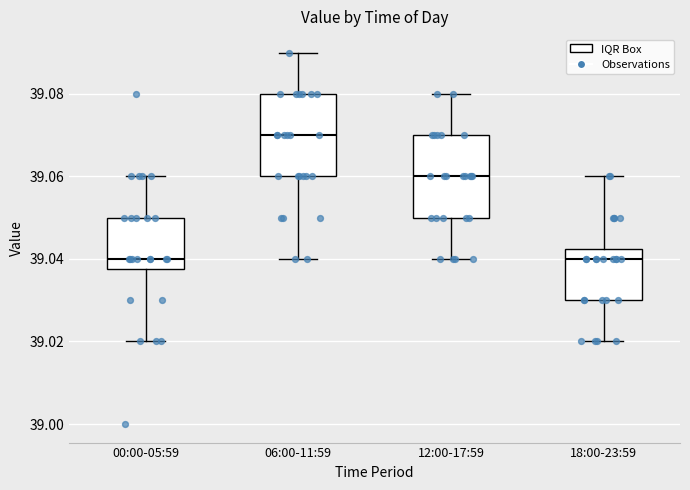

Reading left to right, transcribe this box plot: for each box, give where its median line is, the range the box spans, and where its two whiskers end, as read against the y-axis. The values are not printed on the chart, so give them approximately, as read against the axis.

00:00-05:59: median 39.040, box 39.038 to 39.050, whiskers 39.020 to 39.060
06:00-11:59: median 39.070, box 39.060 to 39.080, whiskers 39.040 to 39.090
12:00-17:59: median 39.060, box 39.050 to 39.070, whiskers 39.040 to 39.080
18:00-23:59: median 39.040, box 39.030 to 39.042, whiskers 39.020 to 39.060